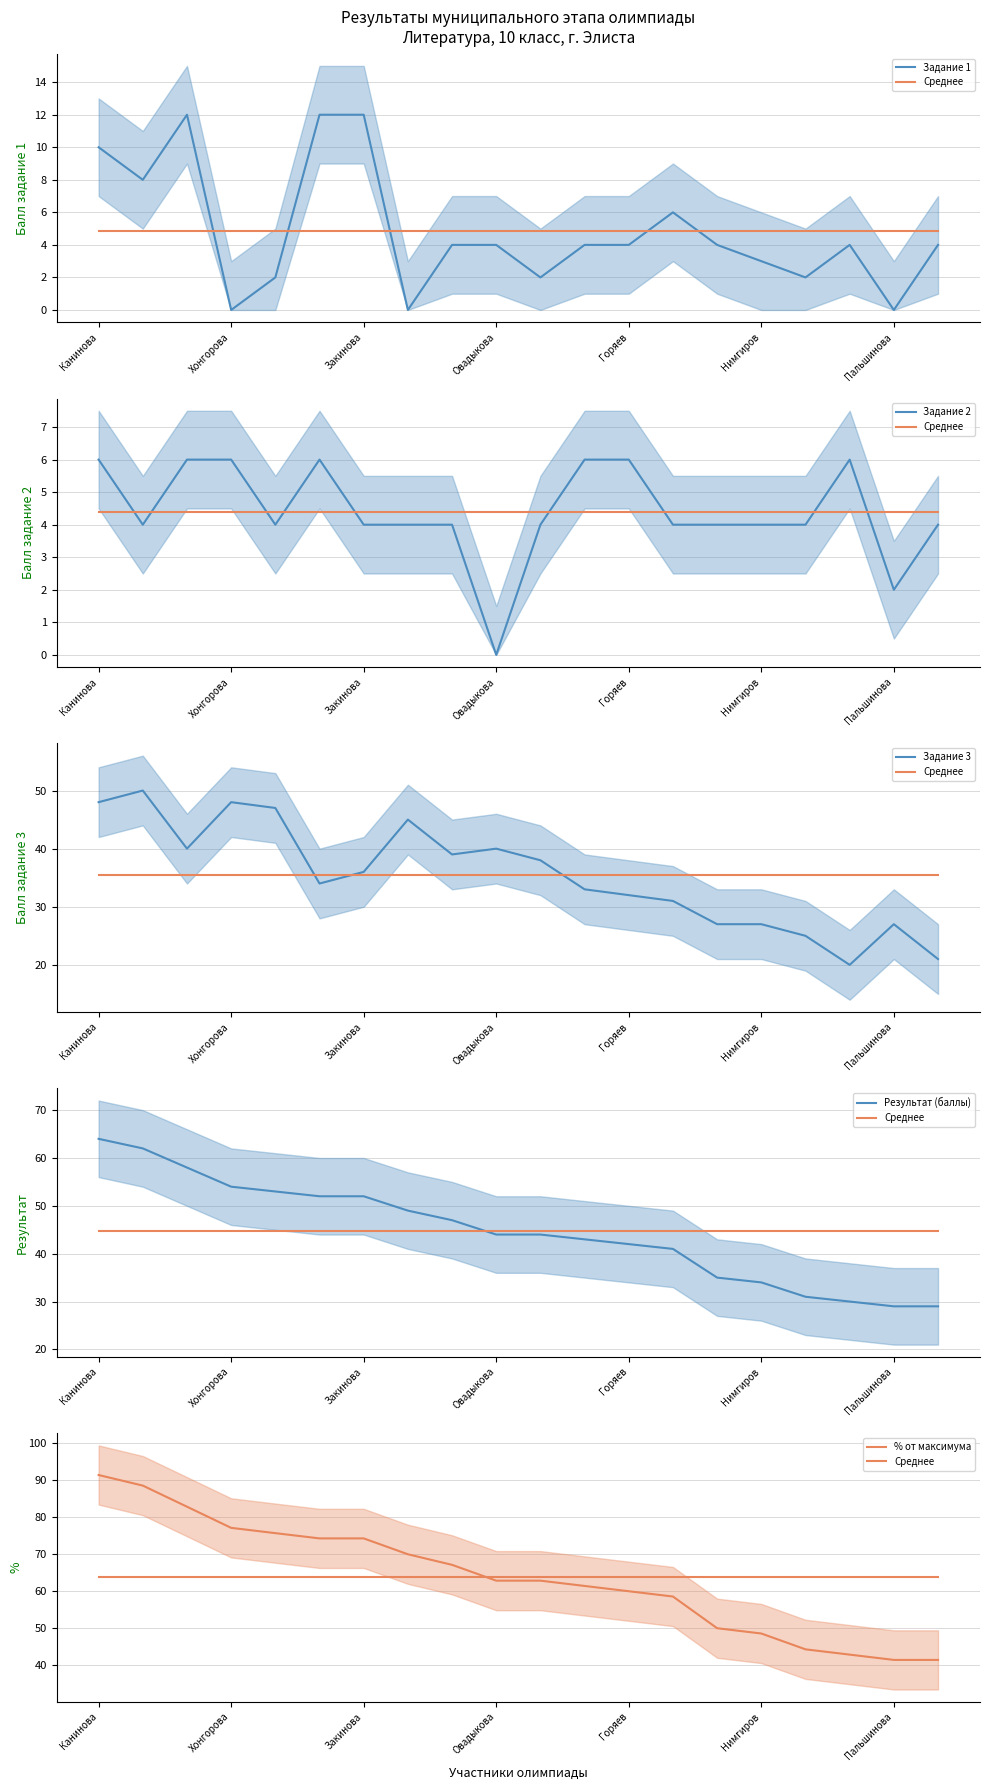

What is the average value of the Задание 3 series?

35.4